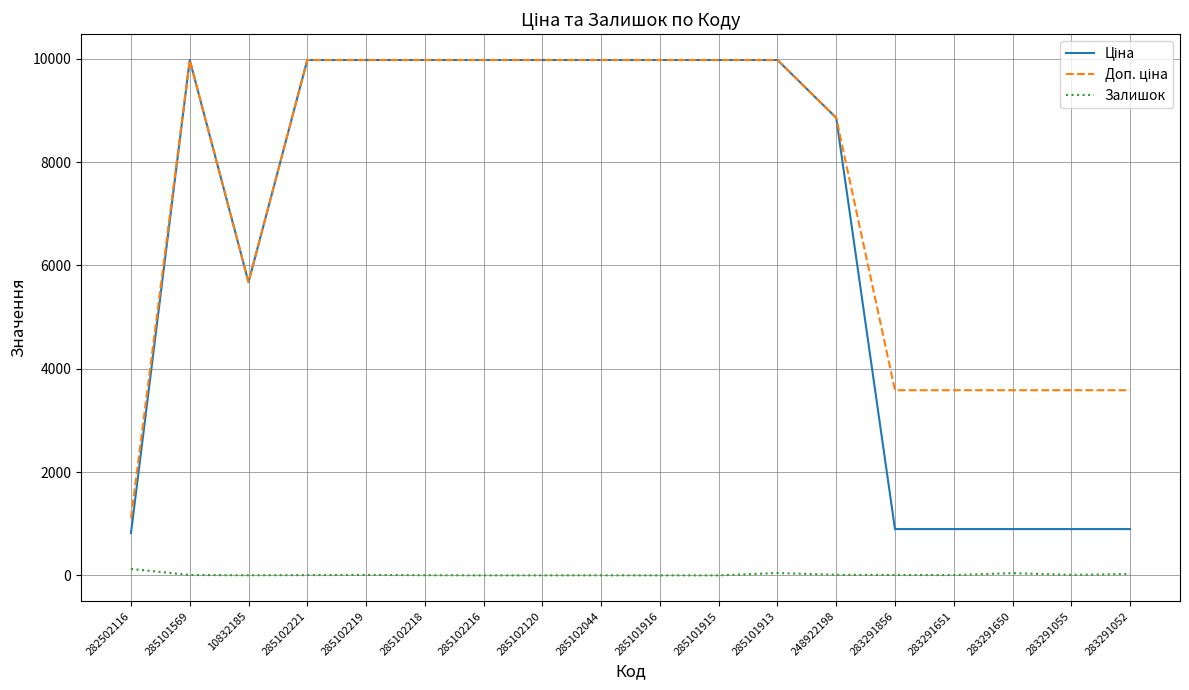

What is the maximum value shown in the chart?

9975.0